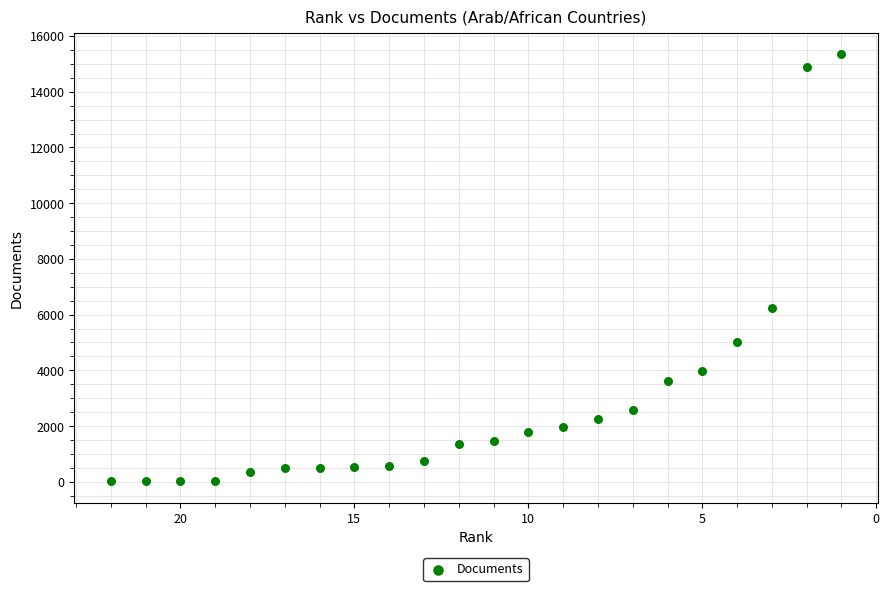

What Y value in the scatter plot is closest to 7685?

6226